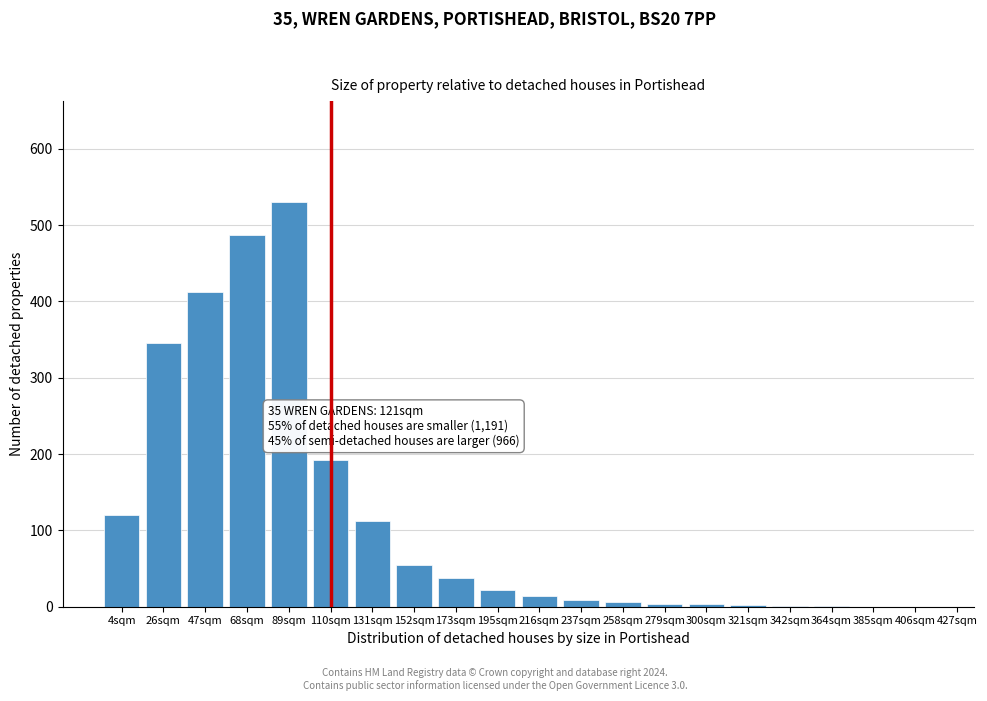

Which has a higher value, 173sqm or 47sqm?

47sqm